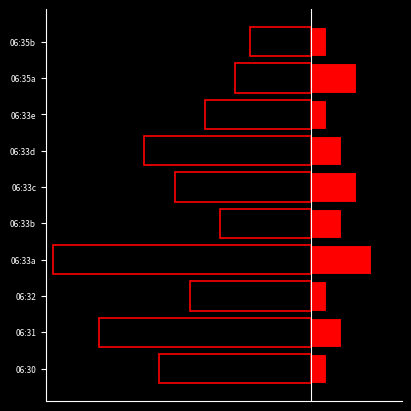

Count the number of categories in the chart.

10